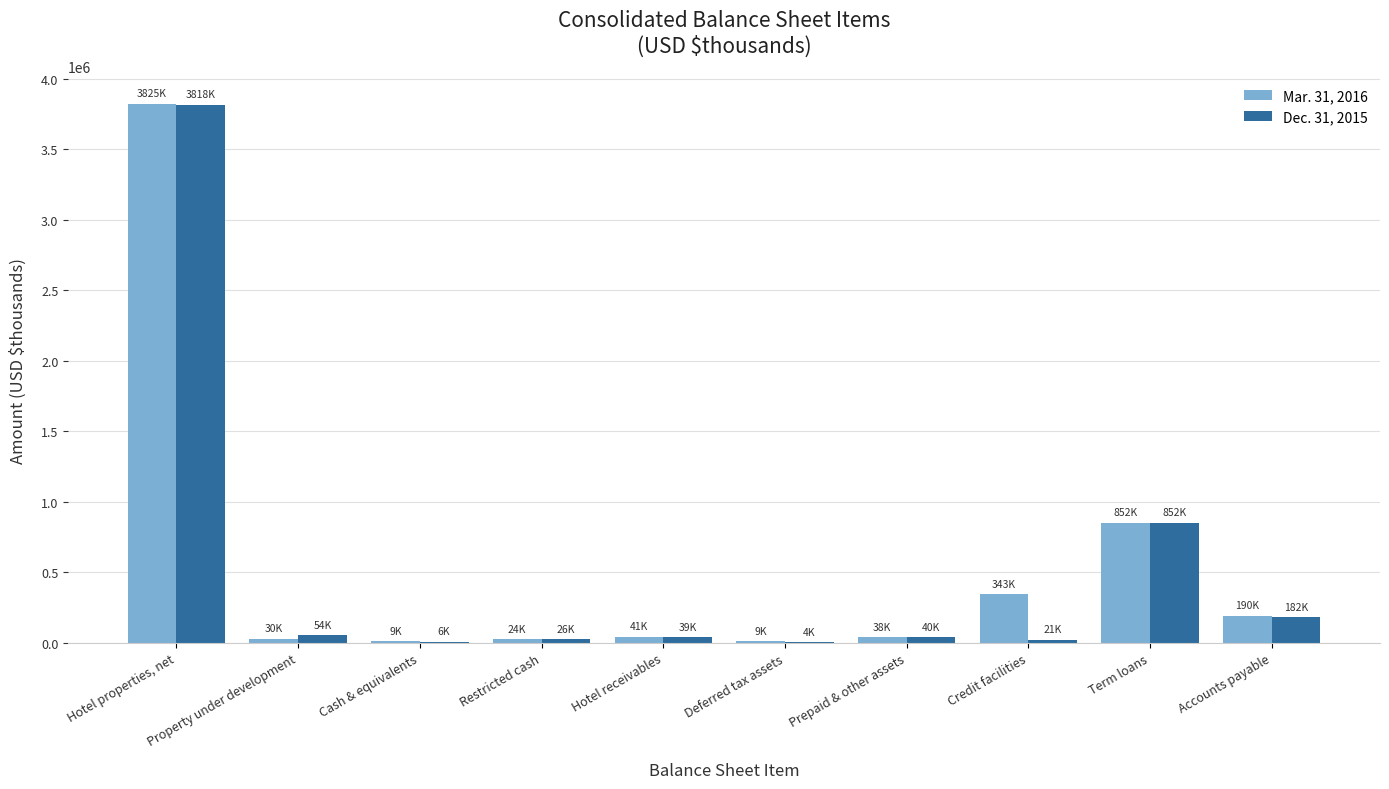

Which category has the highest value in the Mar. 31, 2016 series?

Hotel properties, net